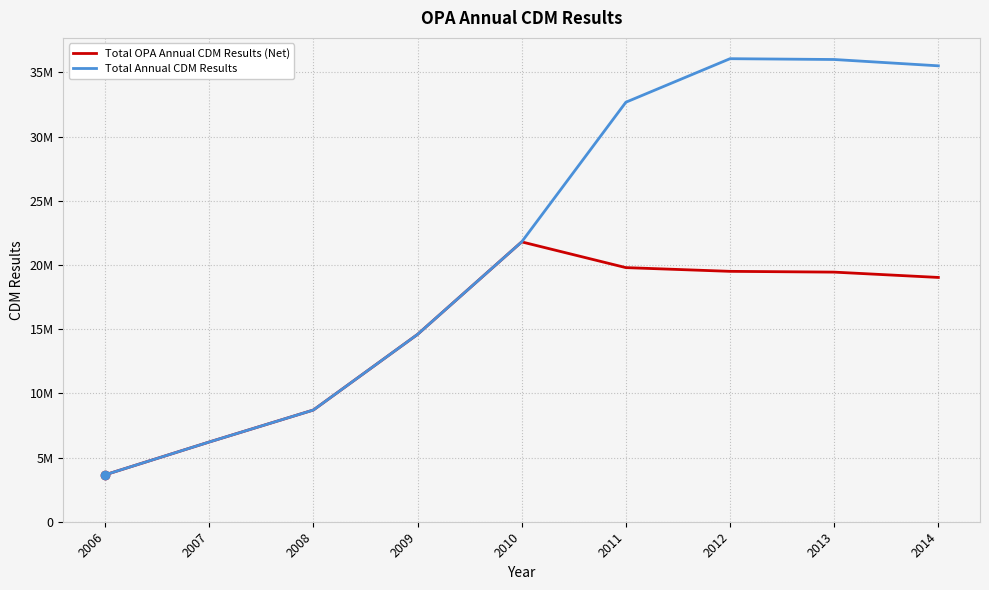

List the labels in order of Total Annual CDM Results value, largest first.

2012, 2013, 2014, 2011, 2010, 2009, 2008, 2007, 2006